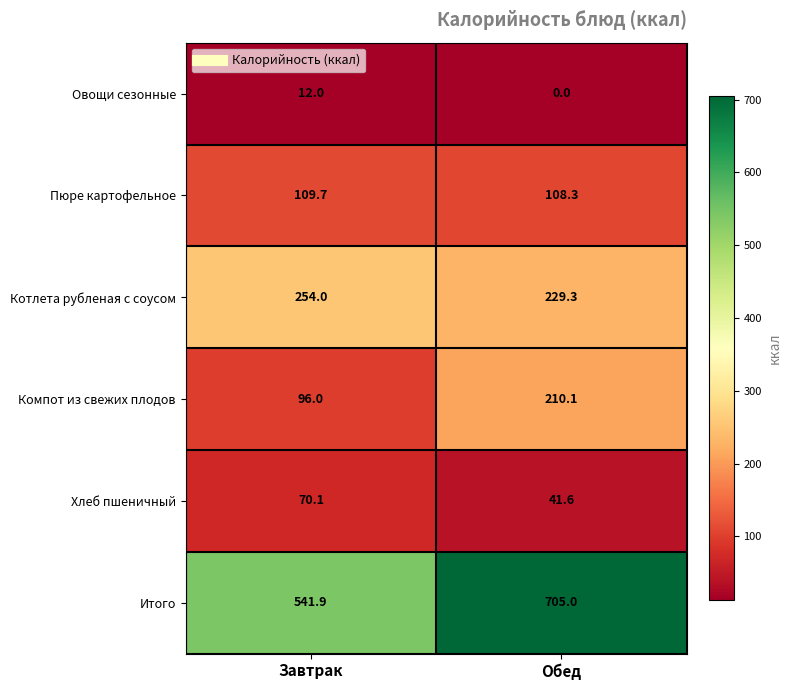

Reading left to right, transcribe all the data shown in this chart.

Овощи сезонные: Завтрак=12.0	Обед=0.0
Пюре картофельное: Завтрак=109.7	Обед=108.3
Котлета рубленая с соусом: Завтрак=254.0	Обед=229.3
Компот из свежих плодов: Завтрак=96.0	Обед=210.1
Хлеб пшеничный: Завтрак=70.1	Обед=41.6
Итого: Завтрак=541.9	Обед=705.0